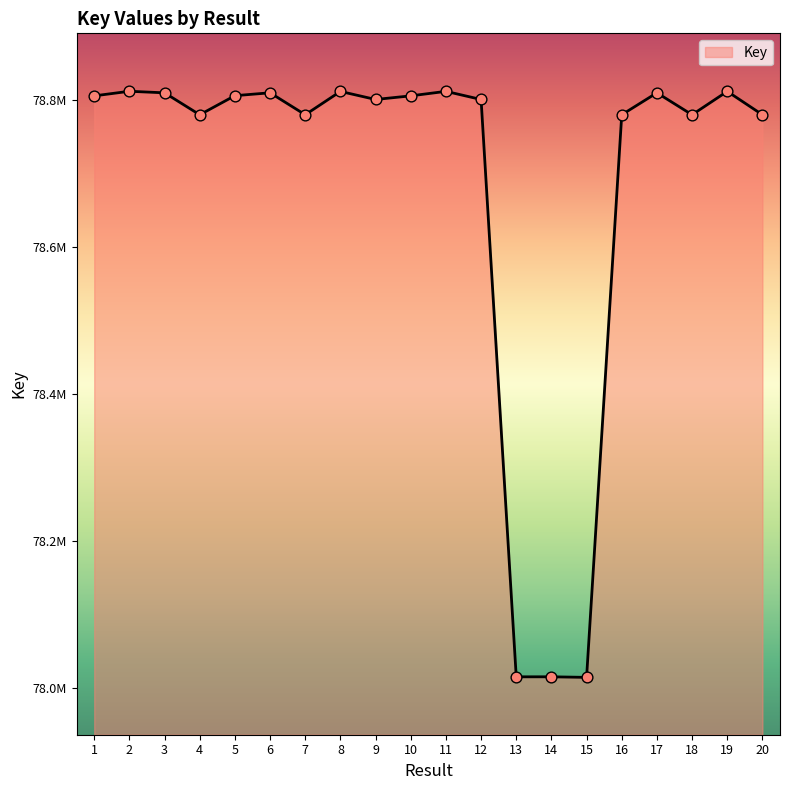

Is this an area chart (filled region under the line)?

Yes